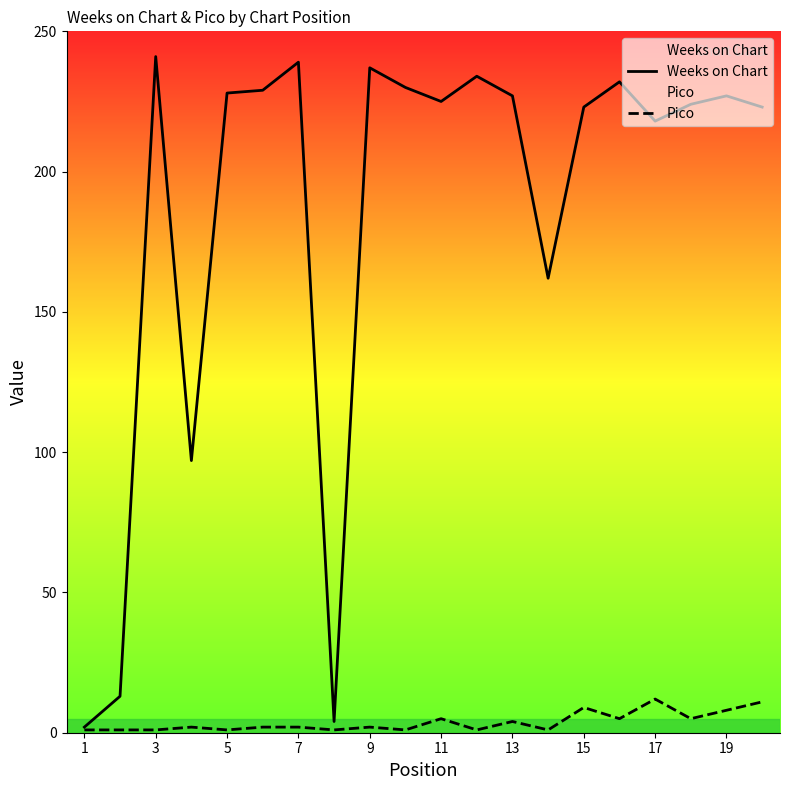

What is the approximate value of Weeks on Chart at 19, to the nearest 50?

250